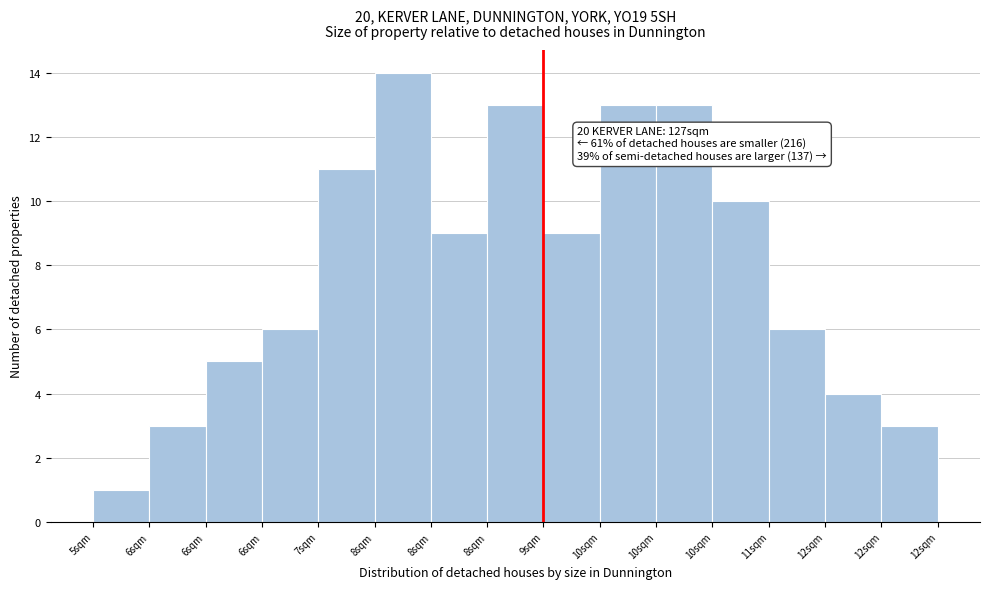

How many bars are there in total?

15